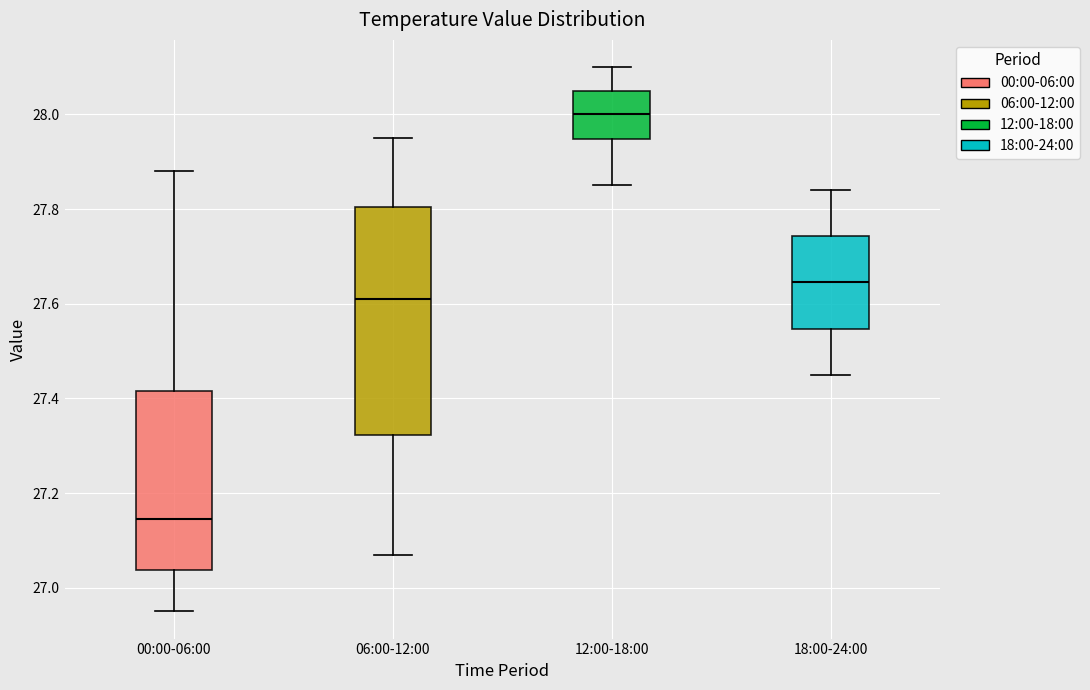

Which box is the tallest, from its lower edge to its upper edge?

06:00-12:00